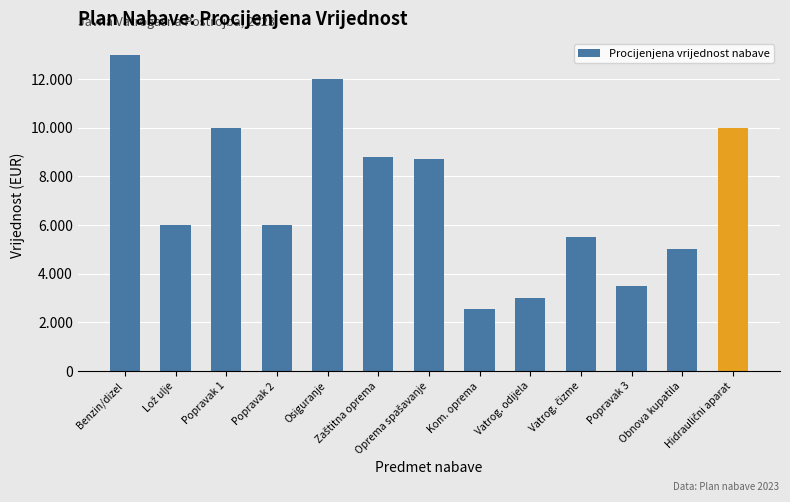

Reading left to right, extract all data points from this chart.

Benzin/dizel=13000	Lož ulje=6000	Popravak 1=10000	Popravak 2=6000	Osiguranje=12000	Zaštitna oprema=8790	Oprema spašavanje=8720	Kom. oprema=2560	Vatrog. odijela=3000	Vatrog. čizme=5500	Popravak 3=3500	Obnova kupatila=5000	Hidraulični aparat=10000